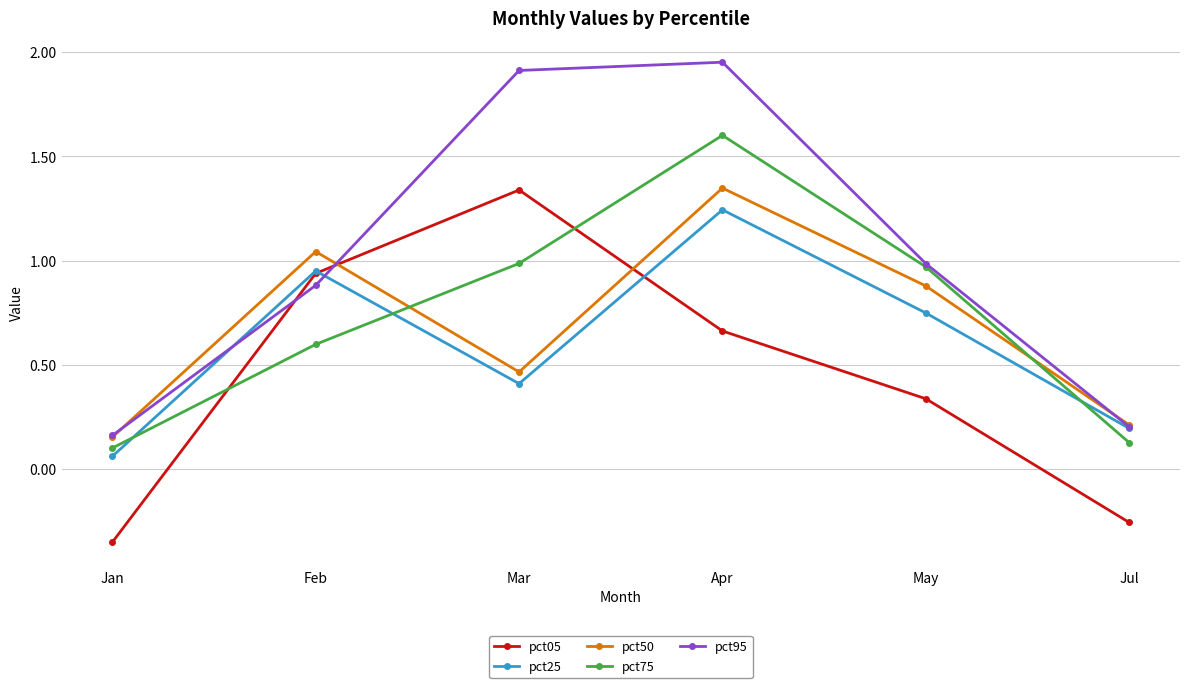

What is the label of the 5th point from the left?

May